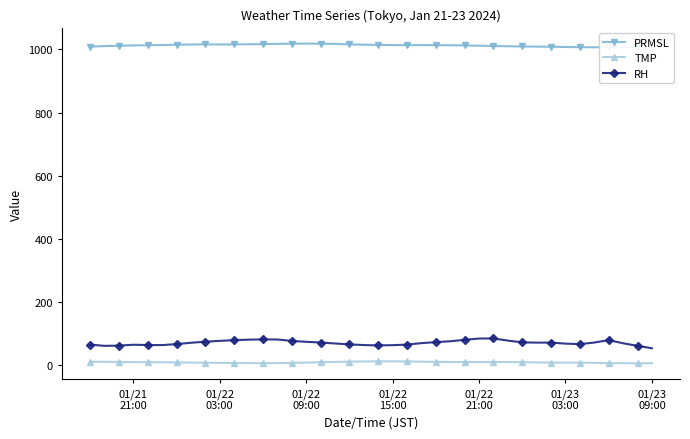

What is the maximum value shown in the chart?

1018.4